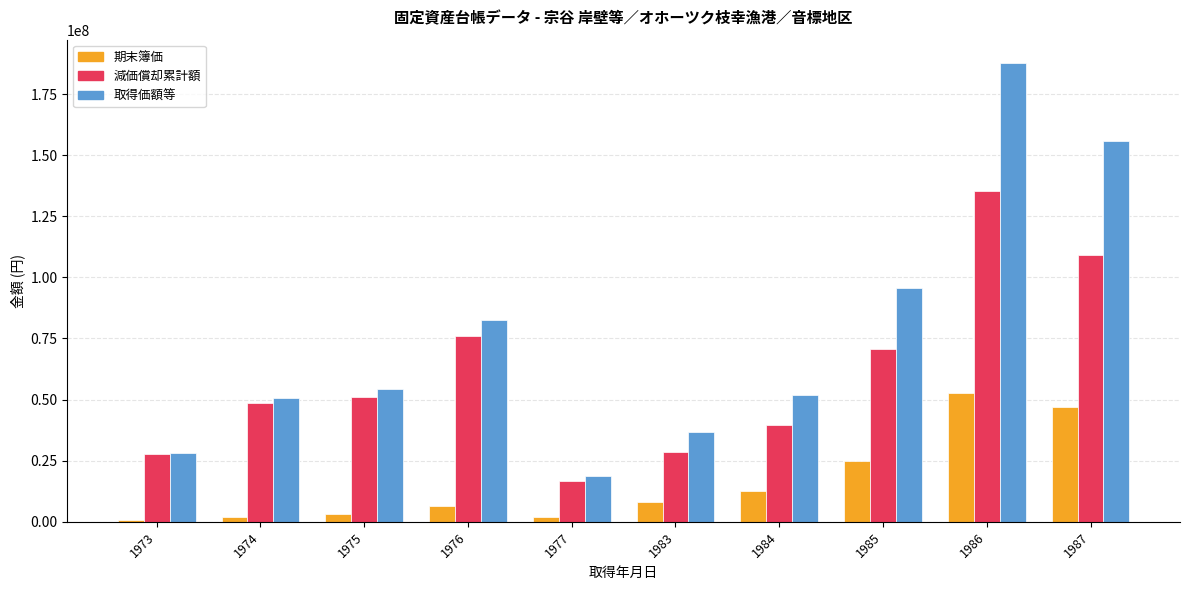

Which series has the largest range (max minus min)?

取得価額等